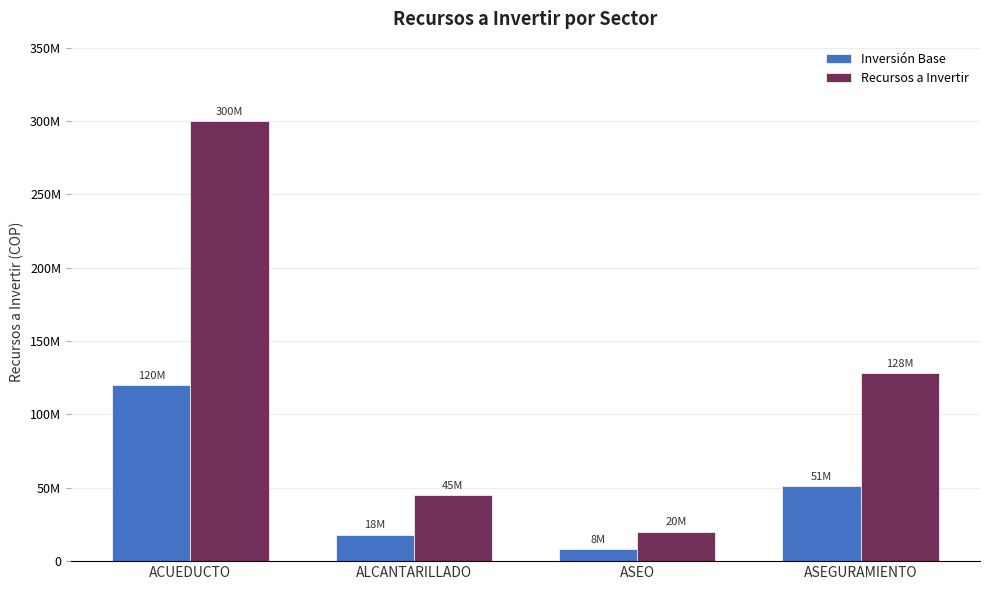

Which series changed the most between ACUEDUCTO and ASEO?

Recursos a Invertir